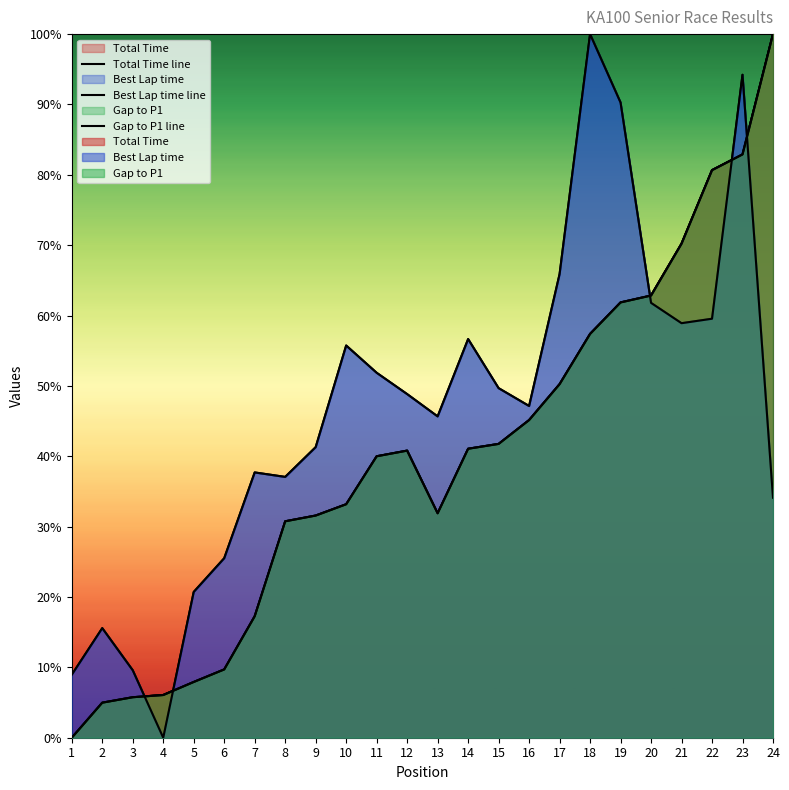

Which series changed the most between 19 and 21?

Best Lap time